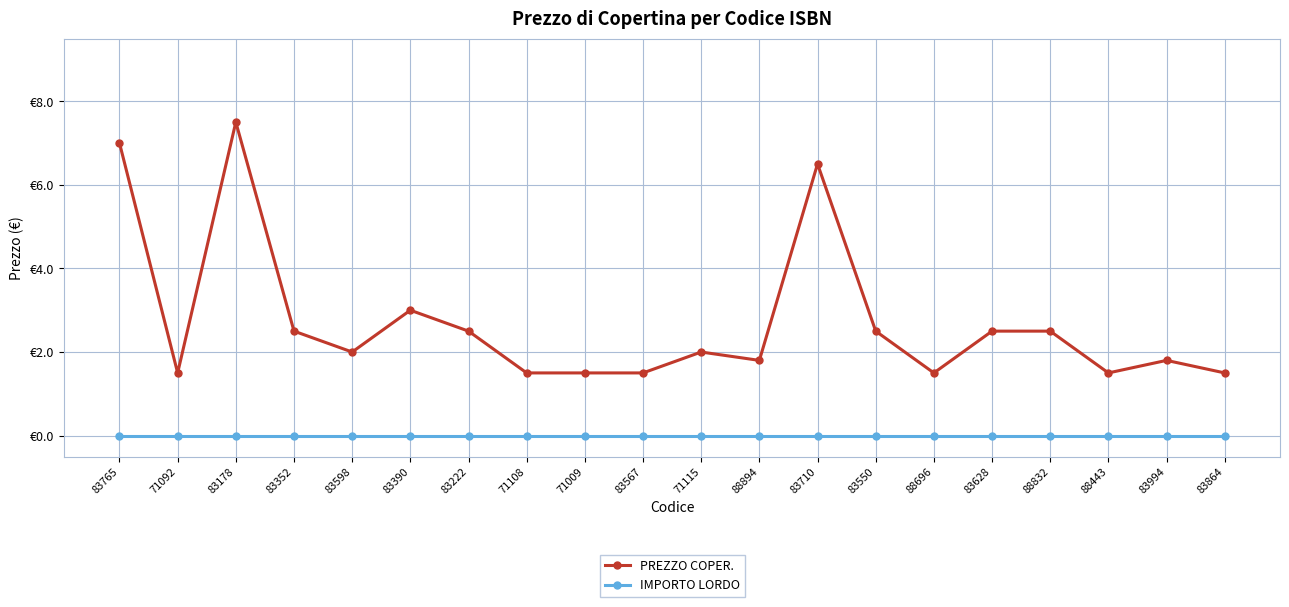

Which series has the widest spread of values?

PREZZO COPER.